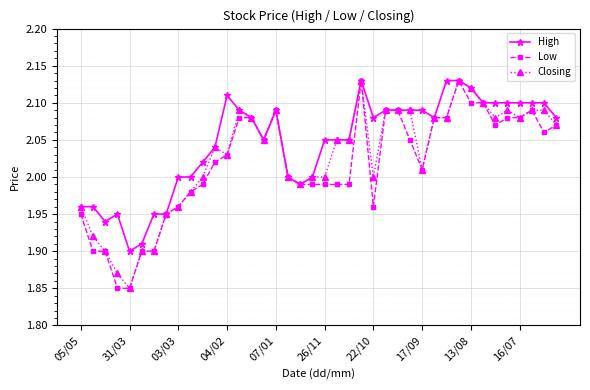

True or false: Closing has more than 2 interior local peaks.

True